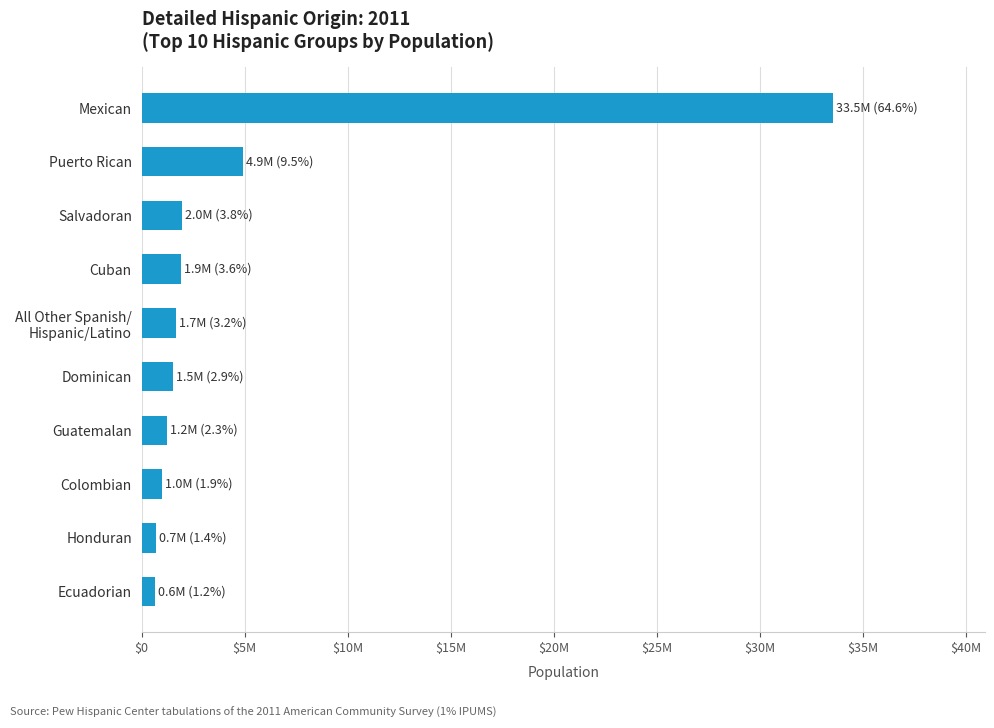

Does the chart contain any negative values?

No